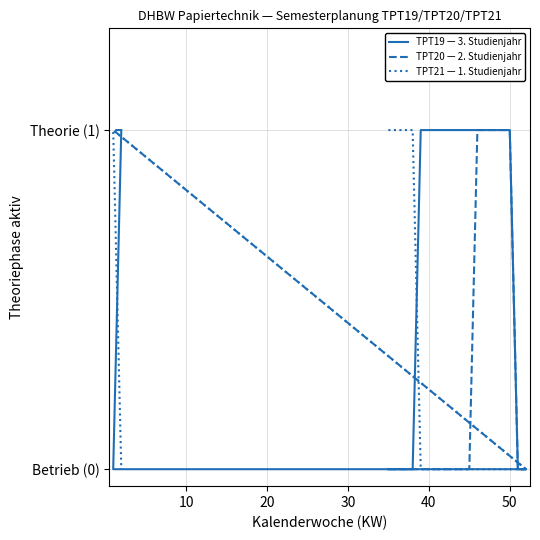

Is this an area chart (filled region under the line)?

No